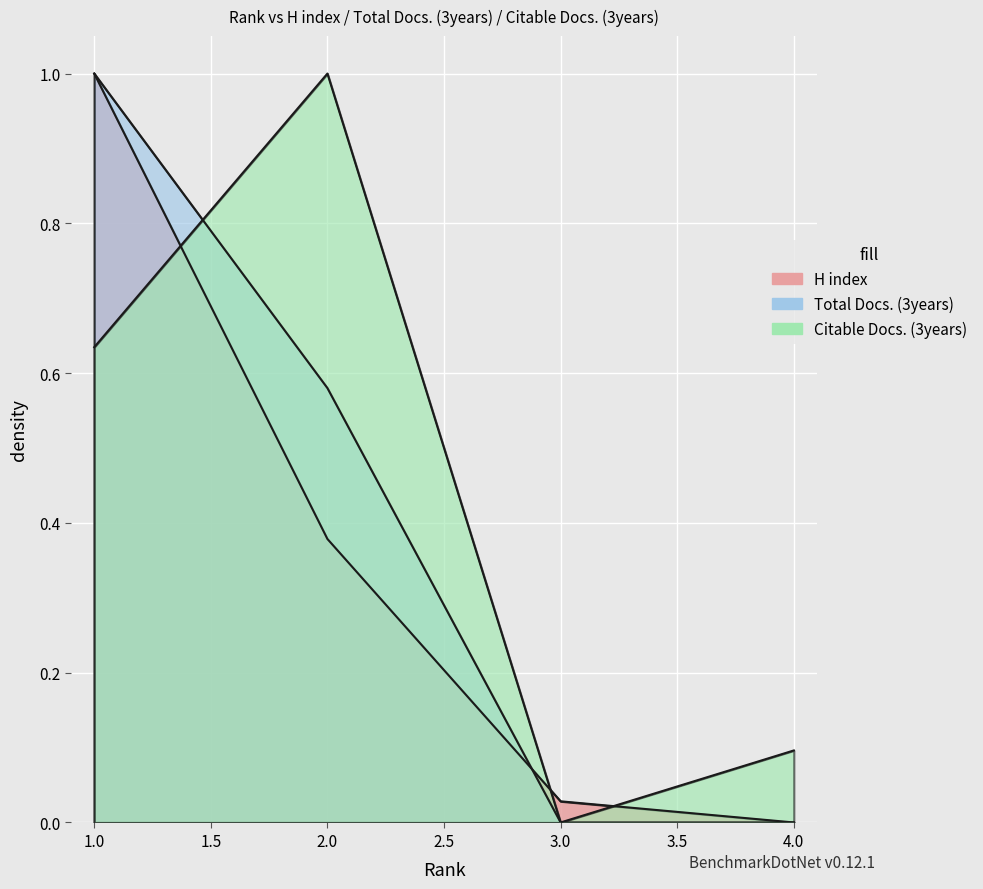

What is the difference between the Citable Docs. (3years) values at 2 and 4?

0.9